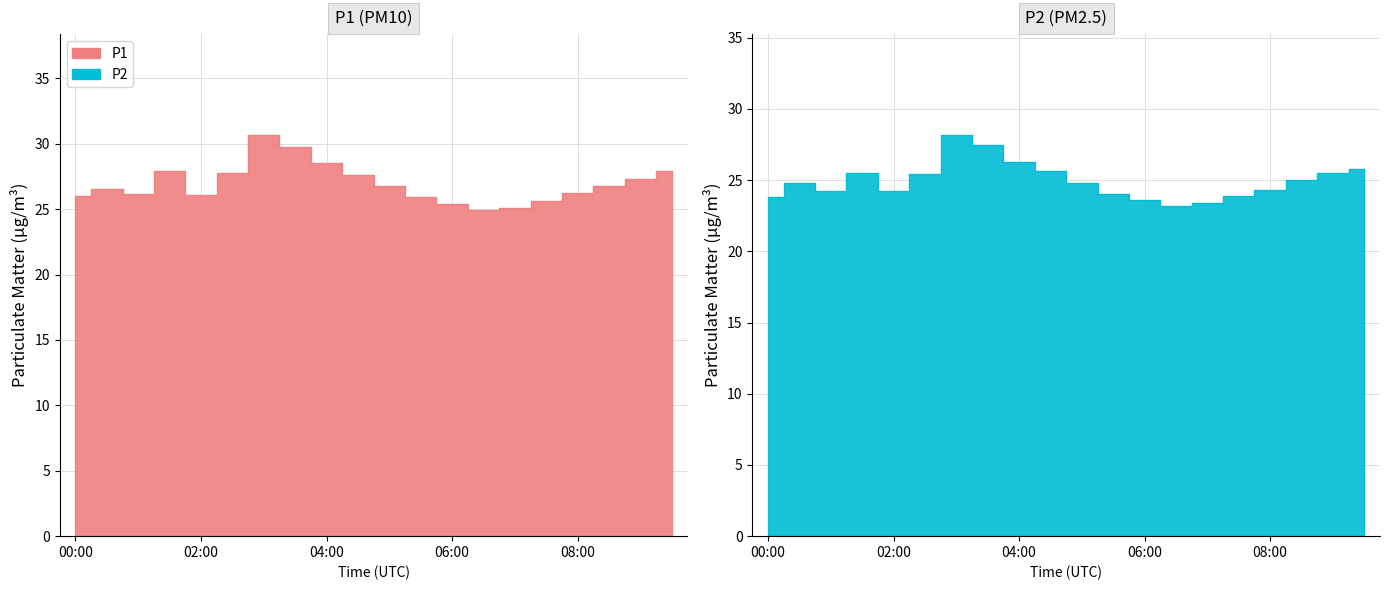

Does the chart have visible grid lines?

Yes